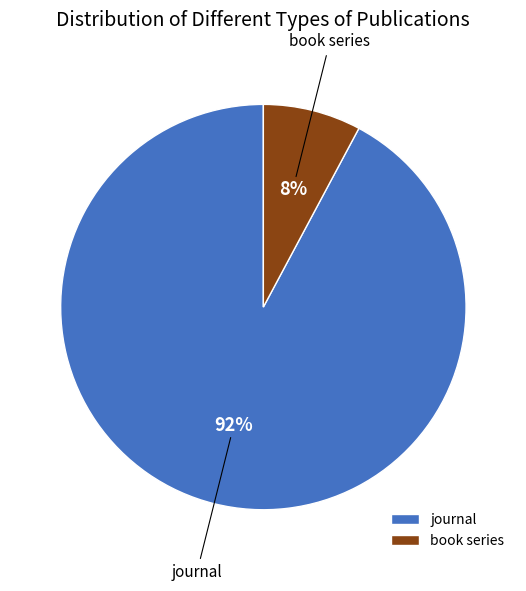

To the nearest percent, what is the average slice percentage?

50%